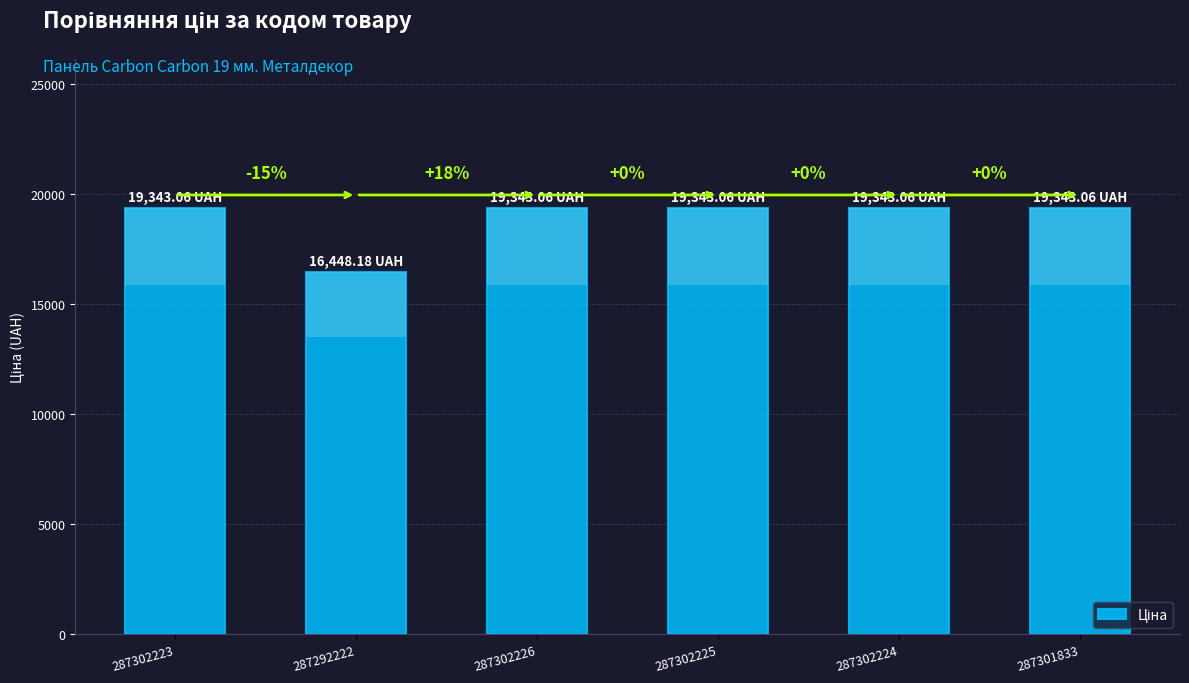

What is the label of the 6th bar from the left?

287301833